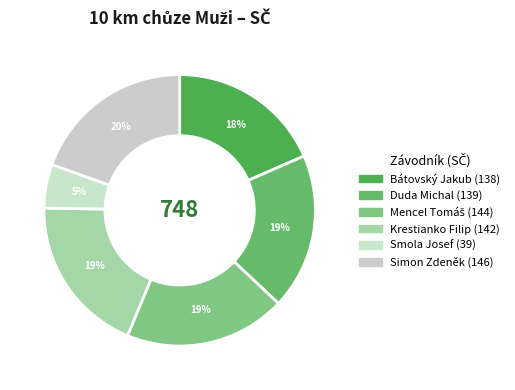

To the nearest percent, what is the difference between the largest and smallest slice percentages?

14%